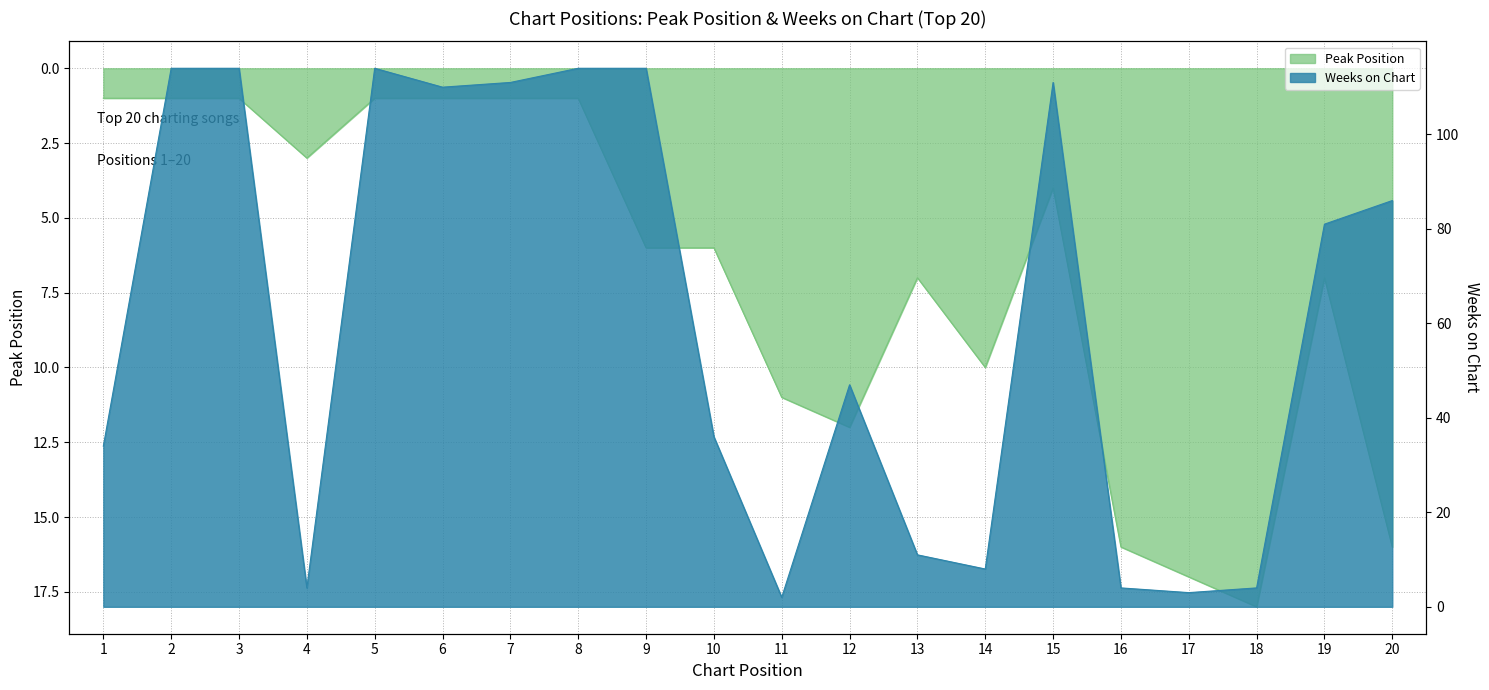

What is the average value of the Weeks on Chart series?

61